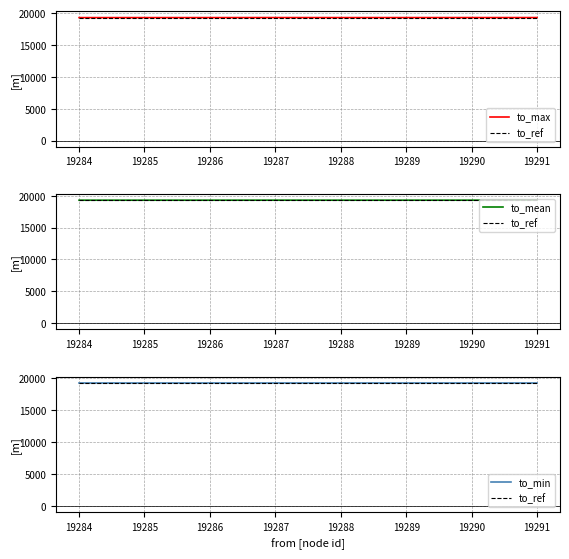

What is the maximum value shown in the chart?

19291.0